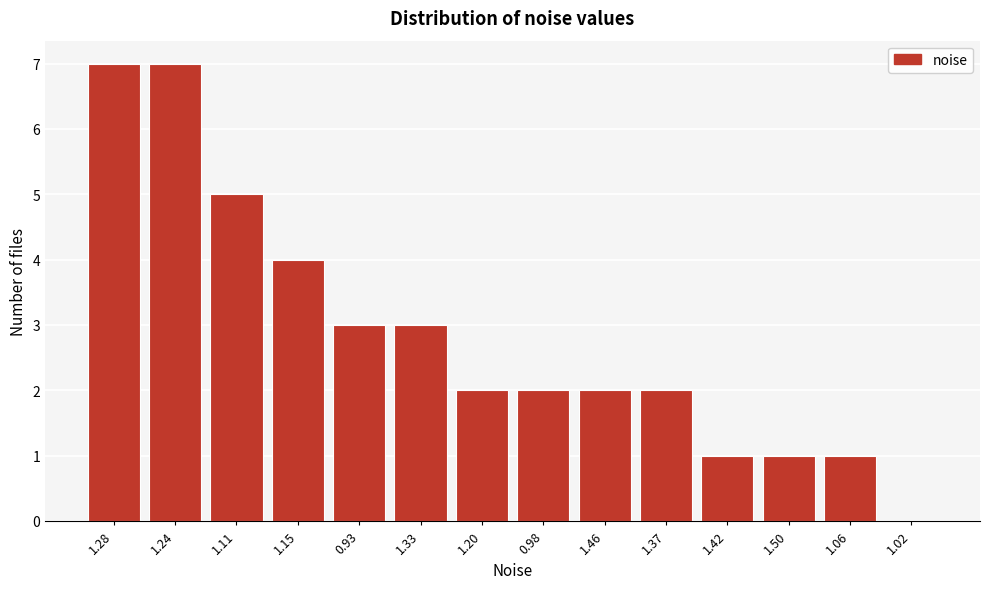

Reading left to right, list all the values displayed in this chart.

1.28=7	1.24=7	1.11=5	1.15=4	0.93=3	1.33=3	1.20=2	0.98=2	1.46=2	1.37=2	1.42=1	1.50=1	1.06=1	1.02=0